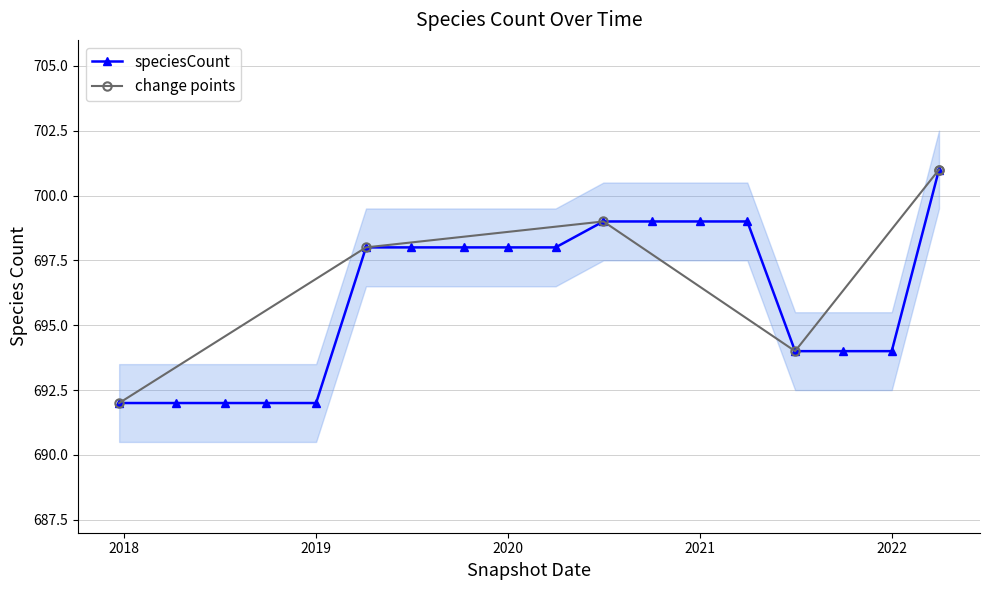

Which has a higher value, 2018-07-11 or 2020-04-01?

2020-04-01